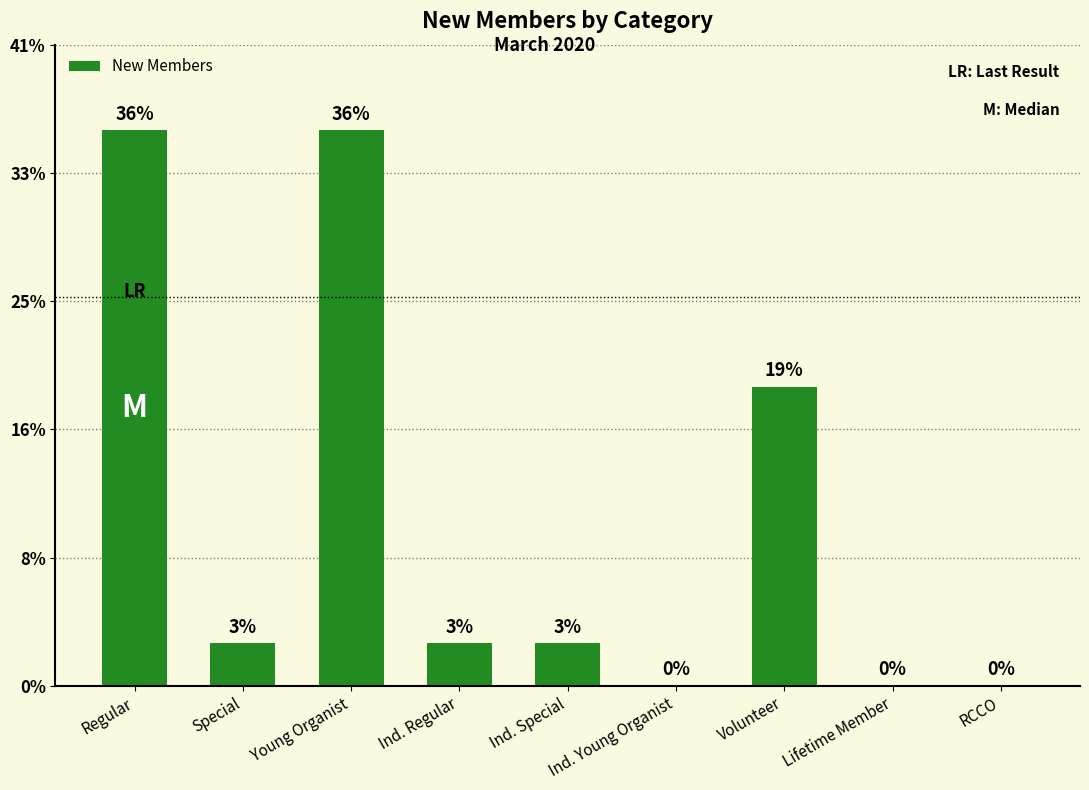

How many distinct data groups are displayed?

1